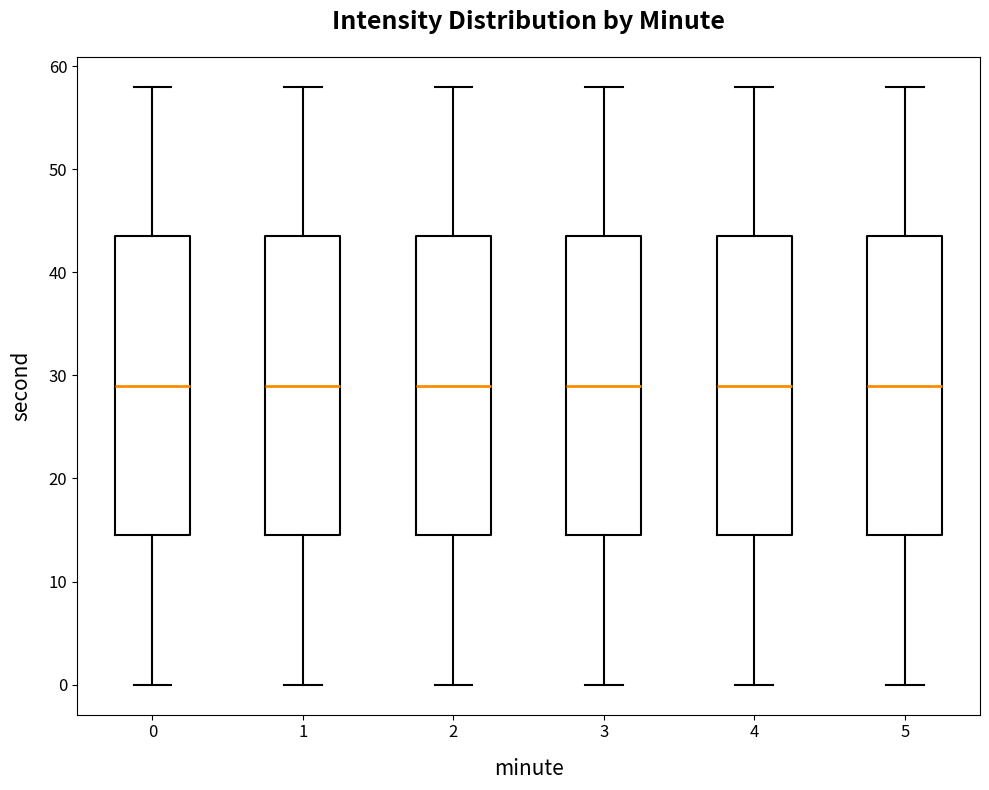

Reading left to right, read every box against the y-axis: the position of its median line, the range the box covers, and the ends of its whiskers. The values are not printed on the chart, so give them approximately, as read against the axis.

0: median 29, box 15 to 44, whiskers 0 to 58
1: median 29, box 15 to 44, whiskers 0 to 58
2: median 29, box 15 to 44, whiskers 0 to 58
3: median 29, box 15 to 44, whiskers 0 to 58
4: median 29, box 15 to 44, whiskers 0 to 58
5: median 29, box 15 to 44, whiskers 0 to 58